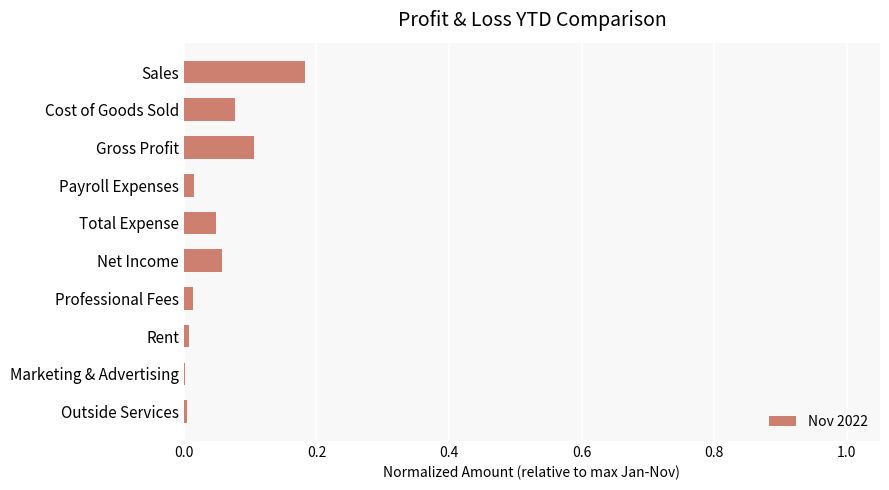

Are the bars horizontal?

Yes